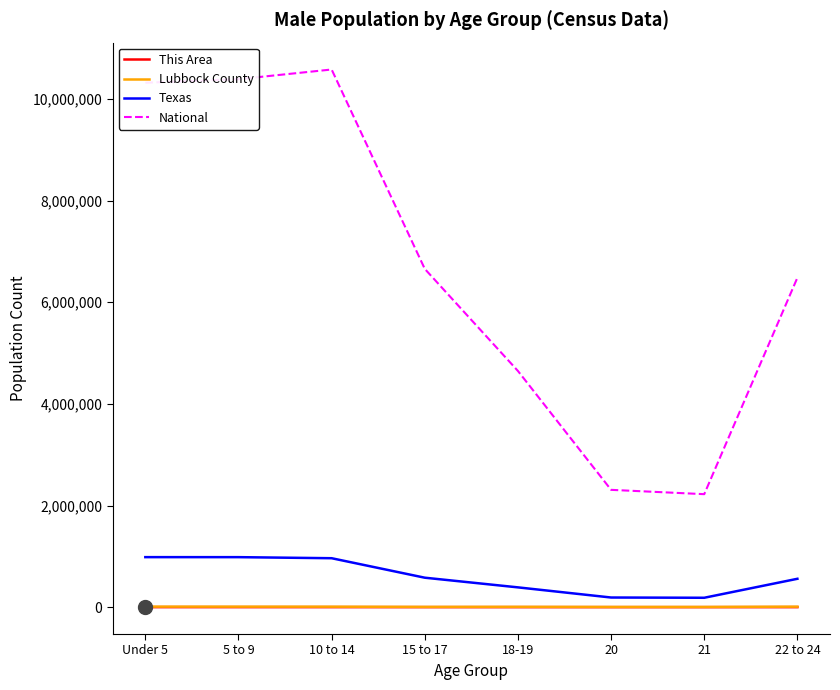

What is the sum of all This Area values?

1540